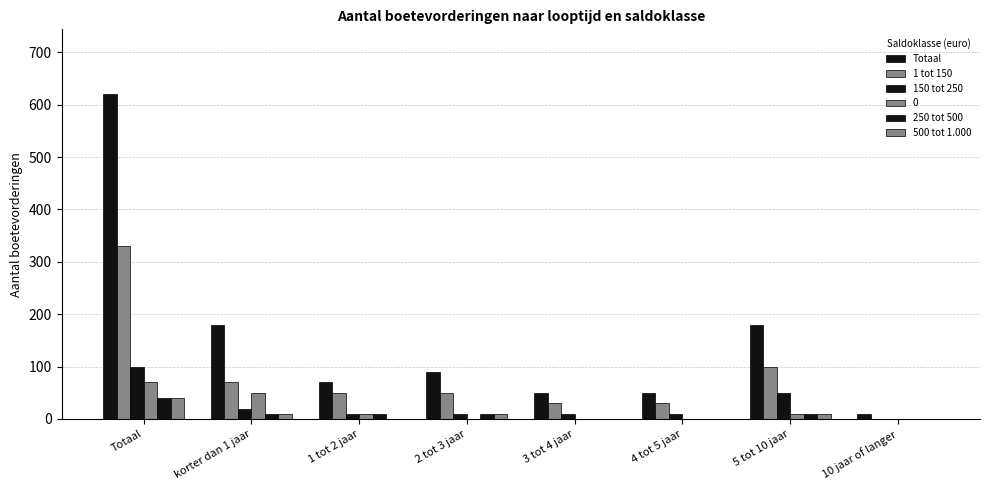

At which label does Totaal reach its peak?

Totaal